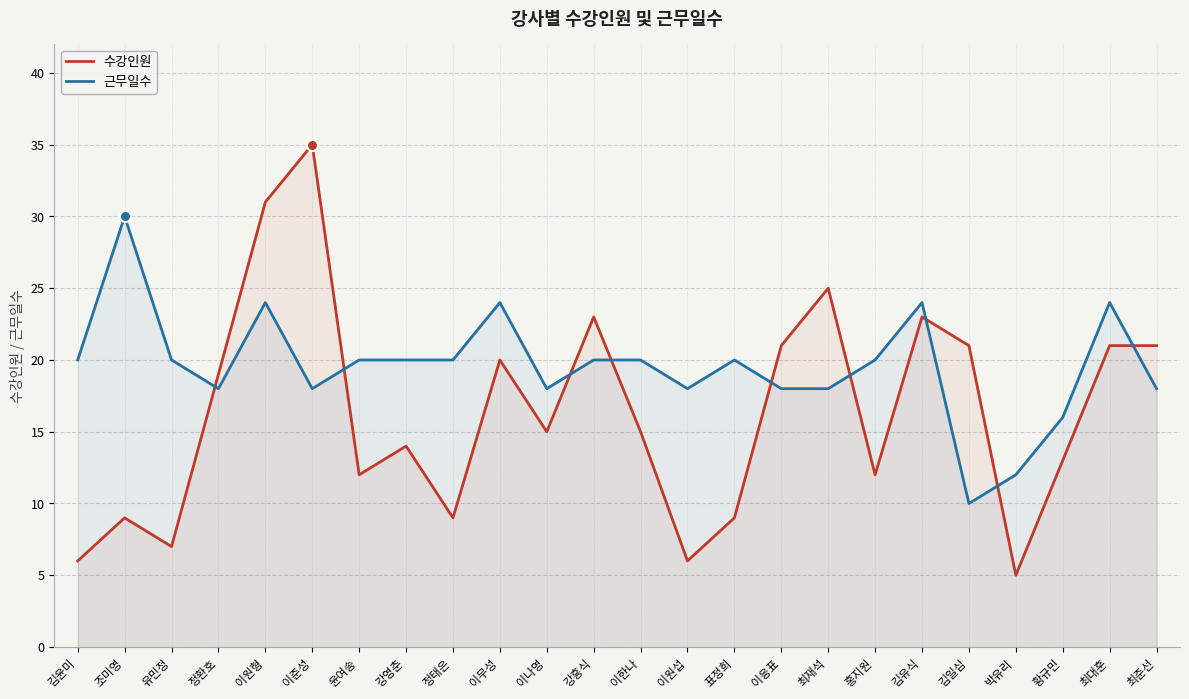

List the series in order of their overall mean, highest first.

근무일수, 수강인원